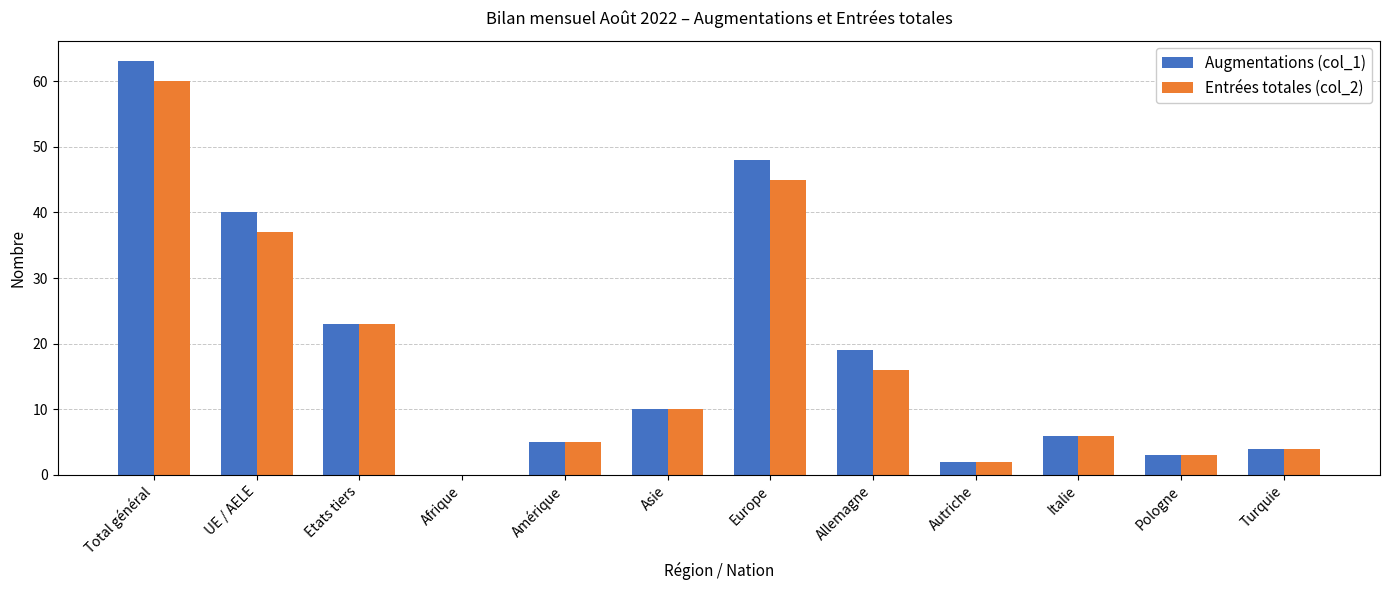

Where is Augmentations (col_1) nearest to the value 31?

Etats tiers